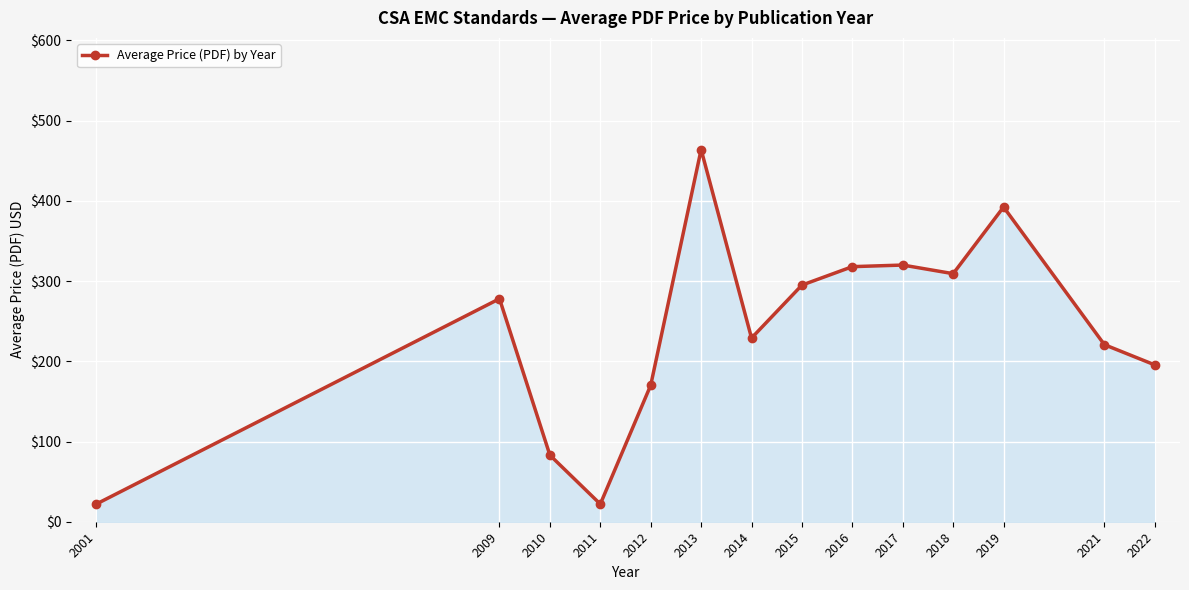

What is the difference between the maximum and second lowest values?

442.0